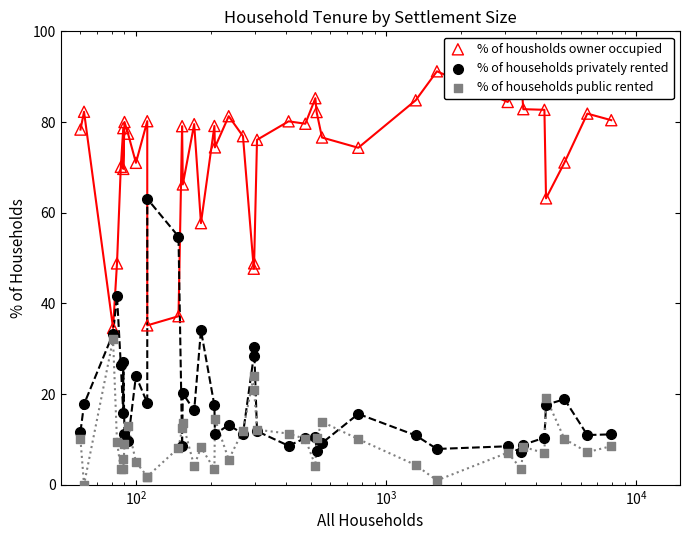

Is the value of % of households privately rented at 21 greater than the value of % of housholds owner occupied at 29?

No